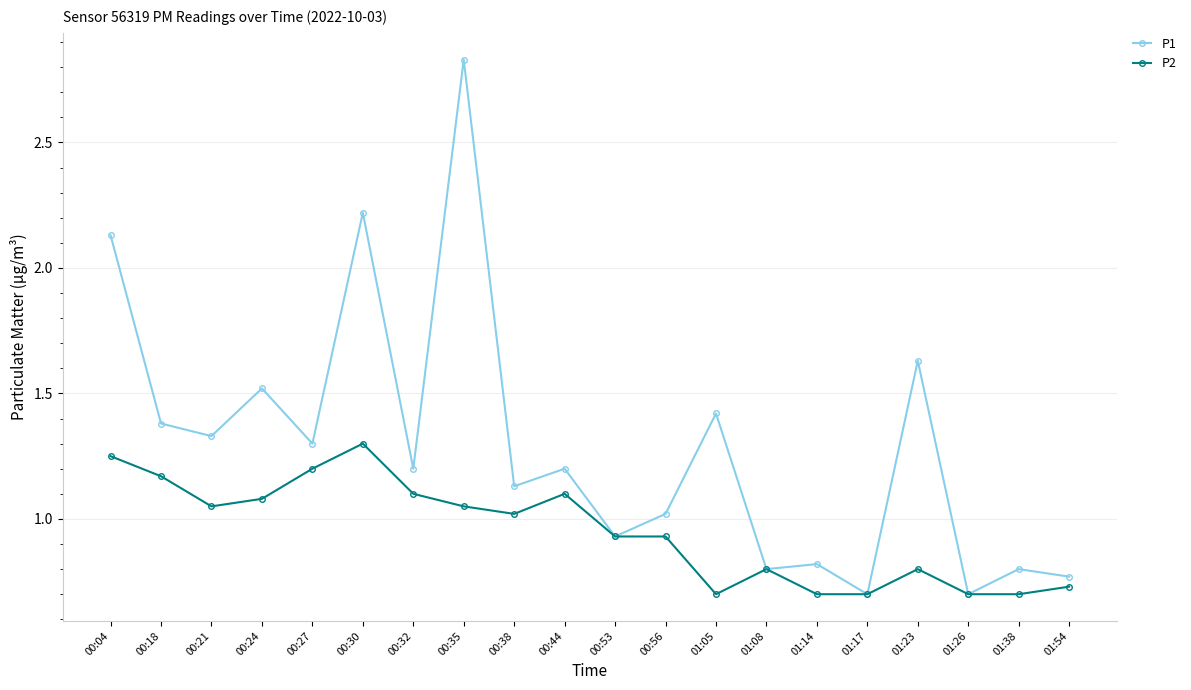

How many data points in P1 are less than 1?

7